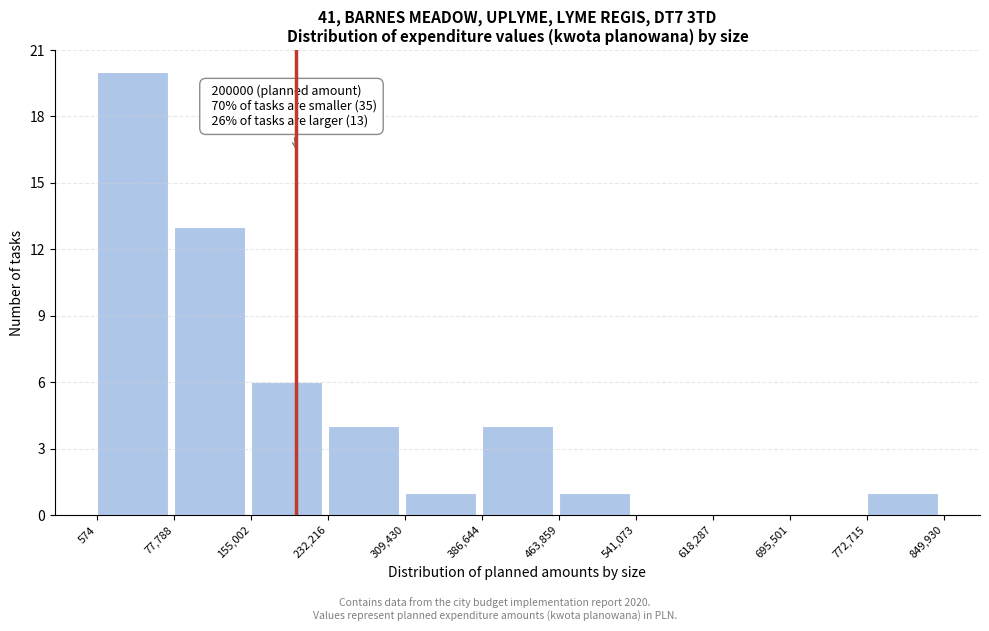

Which range on the x-axis has the tallest bar?

574 to 77,788